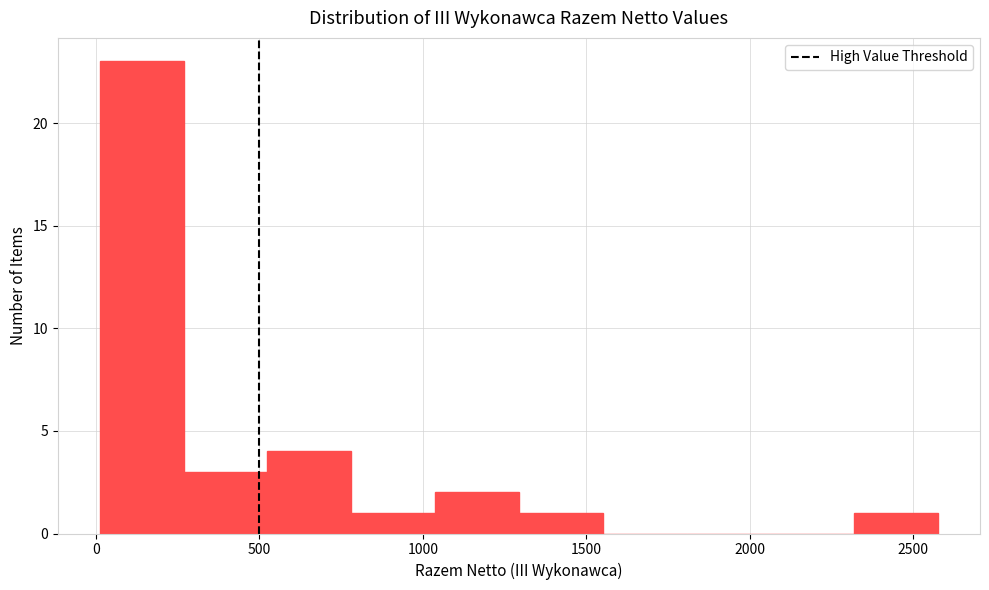

Over which range of the x-axis is the bar tallest?

0 to 250